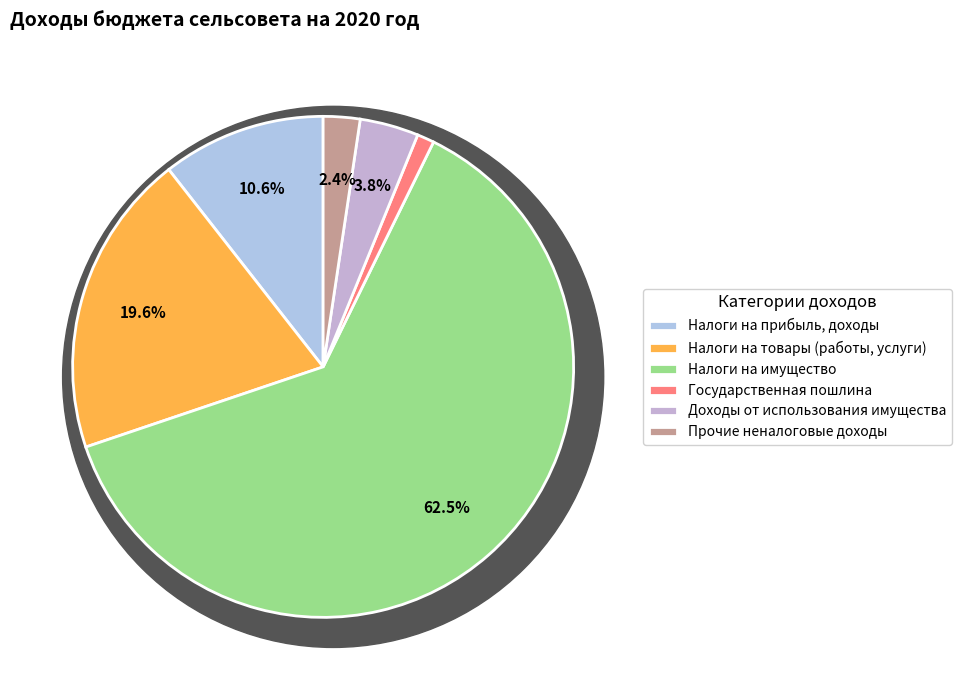

Which has a higher value, Доходы от использования имущества or Прочие неналоговые доходы?

Доходы от использования имущества